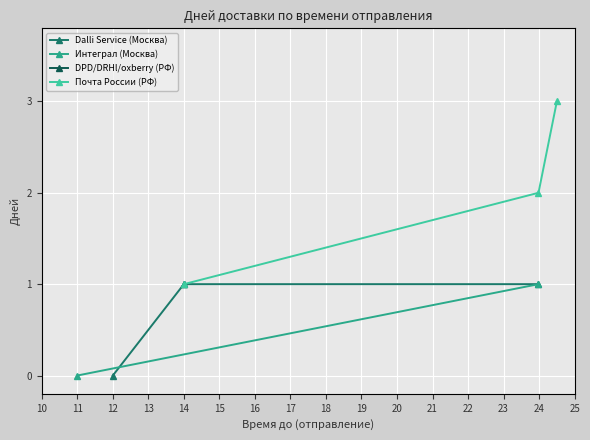

The Почта России (РФ) series shows 1 at 14. True or false?

False